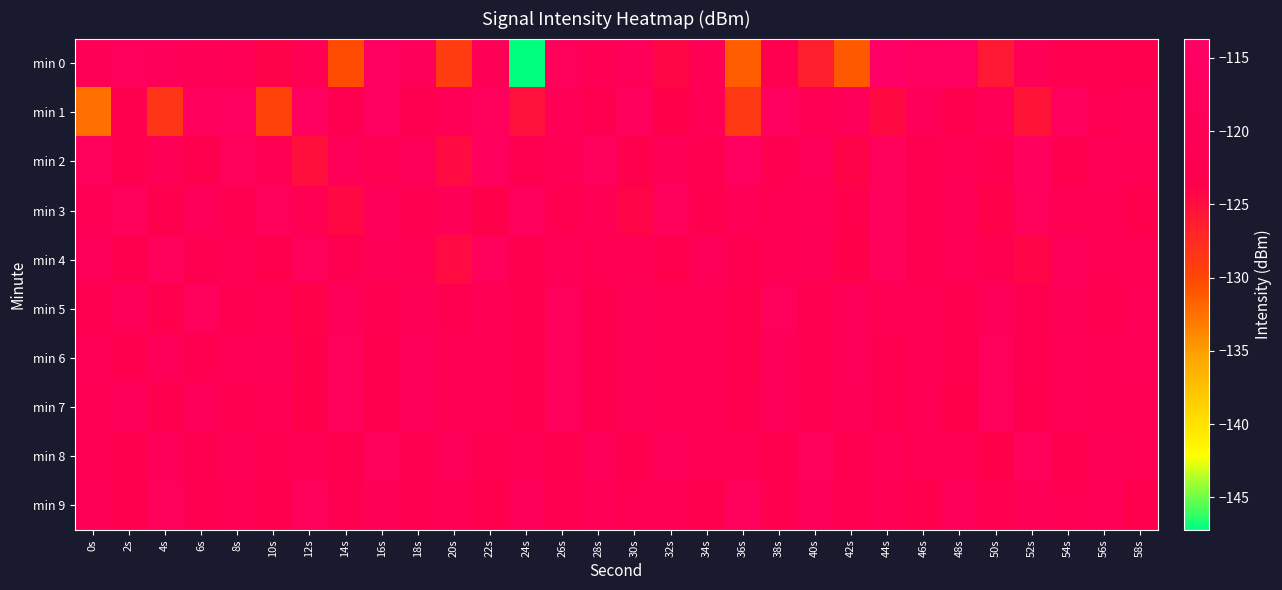

Reading right to left, extract all data points from this chart.

min 0: 58s=-122.7	56s=-121.7	54s=-122.4	52s=-119.6	50s=-125.9	48s=-115.6	46s=-116.5	44s=-113.7	42s=-131.1	40s=-126.5	38s=-121.9	36s=-131.4	34s=-120.9	32s=-124.3	30s=-118.7	28s=-120.6	26s=-118.3	24s=-147.2	22s=-119.7	20s=-129.0	18s=-119.1	16s=-115.9	14s=-130.2	12s=-121.0	10s=-124.1	8s=-120.0	6s=-119.4	4s=-118.8	2s=-117.0	0s=-119.6
min 1: 58s=-119.6	56s=-121.0	54s=-117.7	52s=-125.5	50s=-120.1	48s=-122.8	46s=-118.9	44s=-124.6	42s=-119.3	40s=-121.4	38s=-116.2	36s=-128.7	34s=-120.5	32s=-123.9	30s=-117.4	28s=-122.1	26s=-119.8	24s=-125.3	22s=-118.5	20s=-120.0	18s=-121.9	16s=-115.8	14s=-122.5	12s=-116.3	10s=-129.6	8s=-116.6	6s=-117.5	4s=-128.4	2s=-123.3	0s=-132.4
min 2: 58s=-120.8	56s=-119.9	54s=-122.7	52s=-117.2	50s=-123.0	48s=-120.3	46s=-121.6	44s=-118.0	42s=-124.1	40s=-119.2	38s=-122.0	36s=-116.9	34s=-121.8	32s=-119.5	30s=-123.7	28s=-118.3	26s=-120.4	24s=-122.2	22s=-117.5	20s=-124.8	18s=-119.0	16s=-121.3	14s=-118.6	12s=-125.2	10s=-120.9	8s=-117.8	6s=-123.4	4s=-119.7	2s=-122.5	0s=-118.2
min 3: 58s=-123.5	56s=-120.6	54s=-121.4	52s=-117.8	50s=-124.0	48s=-119.7	46s=-122.1	44s=-118.4	42s=-123.2	40s=-120.0	38s=-121.5	36s=-119.8	34s=-122.6	32s=-118.1	30s=-124.3	28s=-120.2	26s=-121.9	24s=-117.6	22s=-123.8	20s=-119.4	18s=-122.0	16s=-118.7	14s=-124.5	12s=-121.2	10s=-117.9	8s=-122.4	6s=-119.1	4s=-123.6	2s=-118.3	0s=-120.5
min 4: 58s=-120.9	56s=-121.5	54s=-118.6	52s=-124.2	50s=-121.8	48s=-120.0	46s=-122.2	44s=-118.3	42s=-123.9	40s=-119.5	38s=-120.2	36s=-122.0	34s=-118.8	32s=-123.4	30s=-120.7	28s=-121.3	26s=-119.9	24s=-122.5	22s=-118.2	20s=-124.7	18s=-121.1	16s=-119.6	14s=-122.4	12s=-118.0	10s=-123.2	8s=-120.4	6s=-121.7	4s=-118.5	2s=-122.8	0s=-119.3
min 5: 58s=-120.1	56s=-121.7	54s=-119.4	52s=-122.0	50s=-118.7	48s=-123.1	46s=-120.5	44s=-121.3	42s=-119.2	40s=-122.4	38s=-118.5	36s=-123.6	34s=-120.8	32s=-121.0	30s=-119.7	28s=-122.8	26s=-118.1	24s=-123.3	22s=-120.6	20s=-121.8	18s=-119.5	16s=-122.1	14s=-118.8	12s=-124.0	10s=-120.3	8s=-121.6	6s=-118.4	4s=-123.7	2s=-119.0	0s=-122.3
min 6: 58s=-120.0	56s=-121.5	54s=-119.9	52s=-122.2	50s=-118.5	48s=-123.7	46s=-120.2	44s=-121.8	42s=-119.3	40s=-122.0	38s=-118.7	36s=-123.2	34s=-120.4	32s=-121.1	30s=-119.6	28s=-122.9	26s=-118.2	24s=-123.5	22s=-120.7	20s=-121.4	18s=-119.0	16s=-122.6	14s=-118.3	12s=-123.8	10s=-119.5	8s=-120.1	6s=-122.3	4s=-118.6	2s=-123.0	0s=-119.8
min 7: 58s=-120.7	56s=-121.2	54s=-119.8	52s=-122.9	50s=-118.1	48s=-123.8	46s=-120.5	44s=-121.6	42s=-119.4	40s=-122.3	38s=-118.6	36s=-123.1	34s=-120.3	32s=-121.0	30s=-119.7	28s=-122.5	26s=-118.0	24s=-123.6	22s=-120.8	20s=-121.3	18s=-119.1	16s=-122.7	14s=-118.4	12s=-123.9	10s=-120.6	8s=-122.1	6s=-118.9	4s=-123.4	2s=-119.2	0s=-121.5
min 8: 58s=-121.3	56s=-119.5	54s=-122.7	52s=-118.3	50s=-123.9	48s=-120.6	46s=-121.1	44s=-119.8	42s=-122.2	40s=-118.5	38s=-123.0	36s=-120.9	34s=-121.4	32s=-119.3	30s=-122.6	28s=-118.8	26s=-123.3	24s=-120.5	22s=-121.7	20s=-119.0	18s=-122.4	16s=-118.2	14s=-123.7	12s=-120.4	10s=-121.9	8s=-119.6	6s=-122.0	4s=-118.7	2s=-123.5	0s=-120.2
min 9: 58s=-123.6	56s=-120.0	54s=-121.2	52s=-119.6	50s=-122.1	48s=-118.8	46s=-123.7	44s=-120.4	42s=-121.9	40s=-119.1	38s=-122.6	36s=-118.3	34s=-123.2	32s=-120.7	30s=-121.5	28s=-119.9	26s=-122.0	24s=-118.6	22s=-123.4	20s=-120.2	18s=-121.8	16s=-119.5	14s=-122.3	12s=-118.0	10s=-123.5	8s=-120.3	6s=-121.6	4s=-118.4	2s=-122.9	0s=-119.7